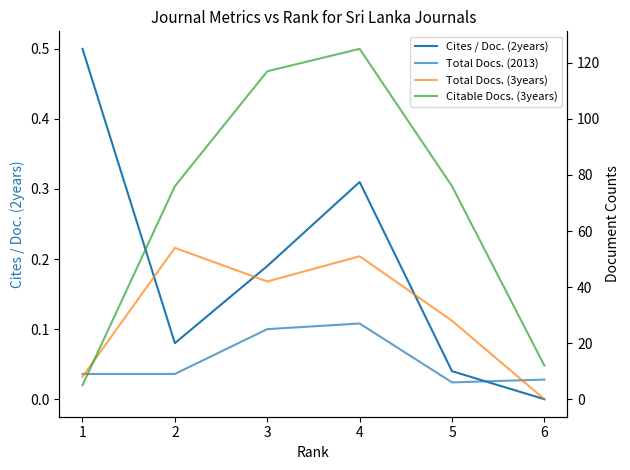

What is the difference between the Citable Docs. (3years) values at 4 and 1?

120.0